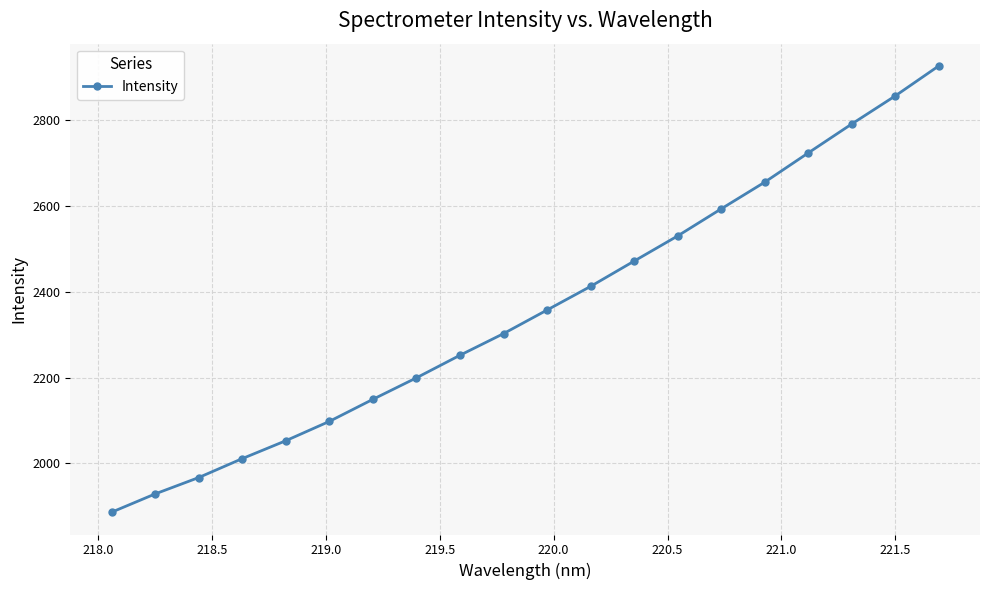

What is the greatest value displayed?

2924.6